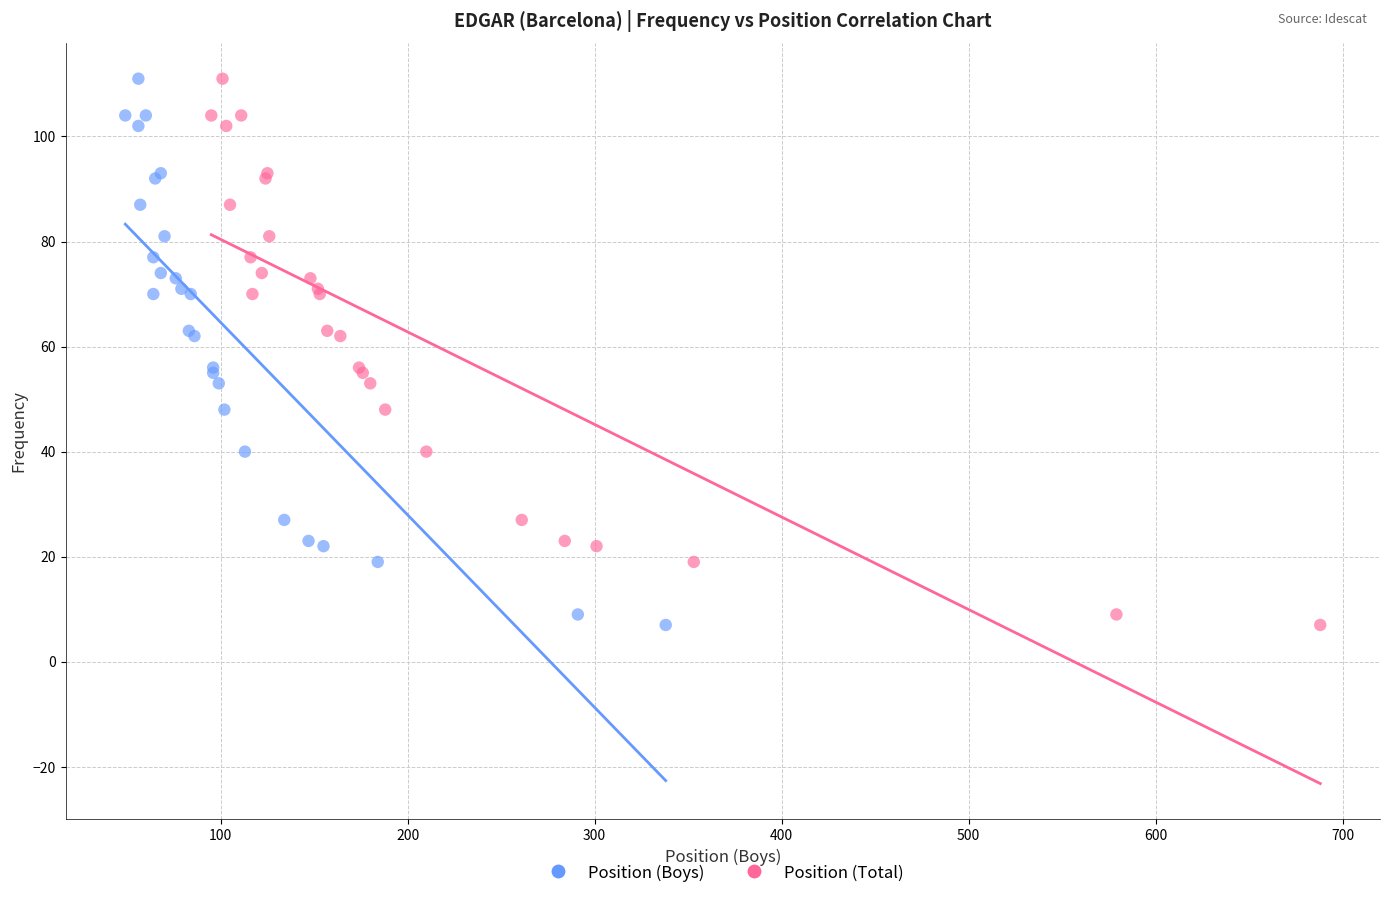

What are all the series names shown in the legend?

Position (Boys), Position (Total)